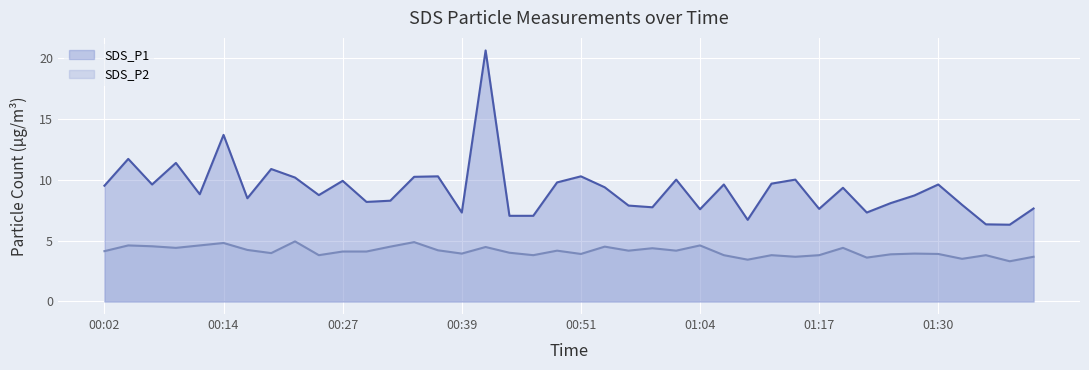

What are all the series names shown in the legend?

SDS_P1, SDS_P2